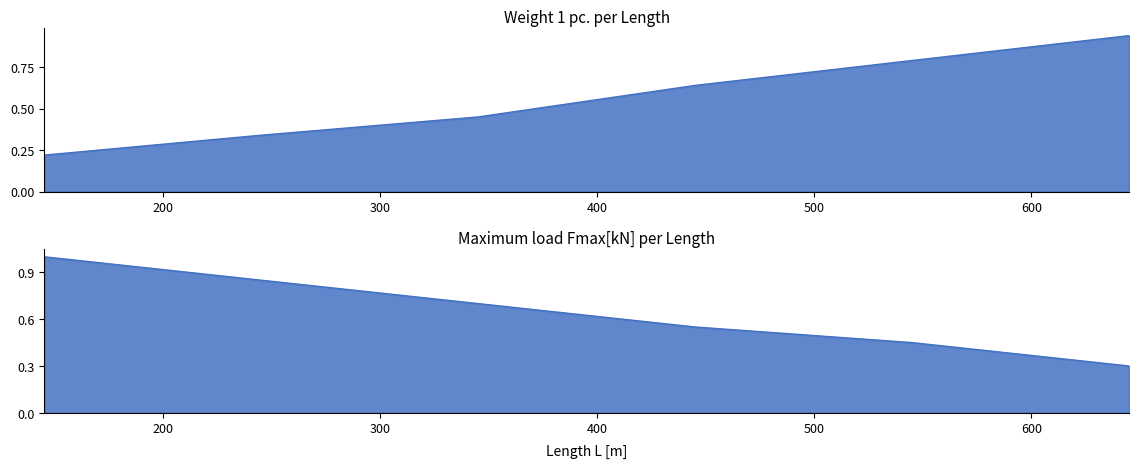

What are all the series names shown in the legend?

Weight 1 pc., Maximum load Fmax[kN]